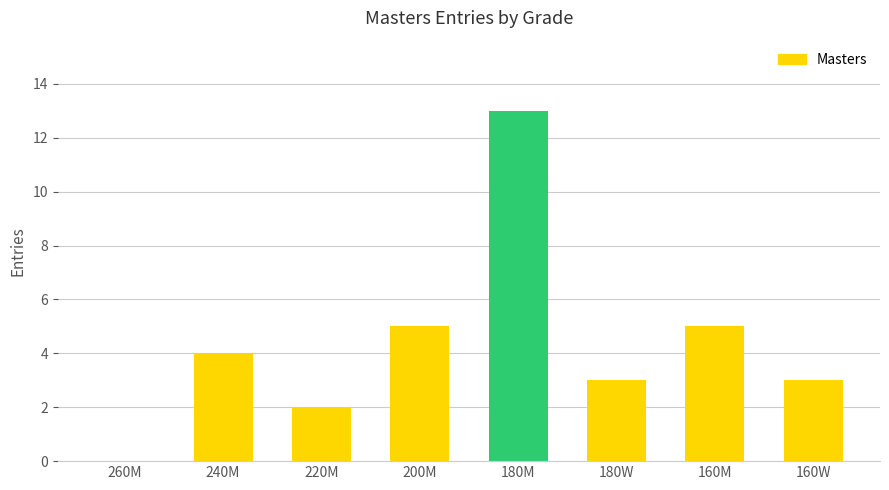

What is the maximum value shown in the chart?

13